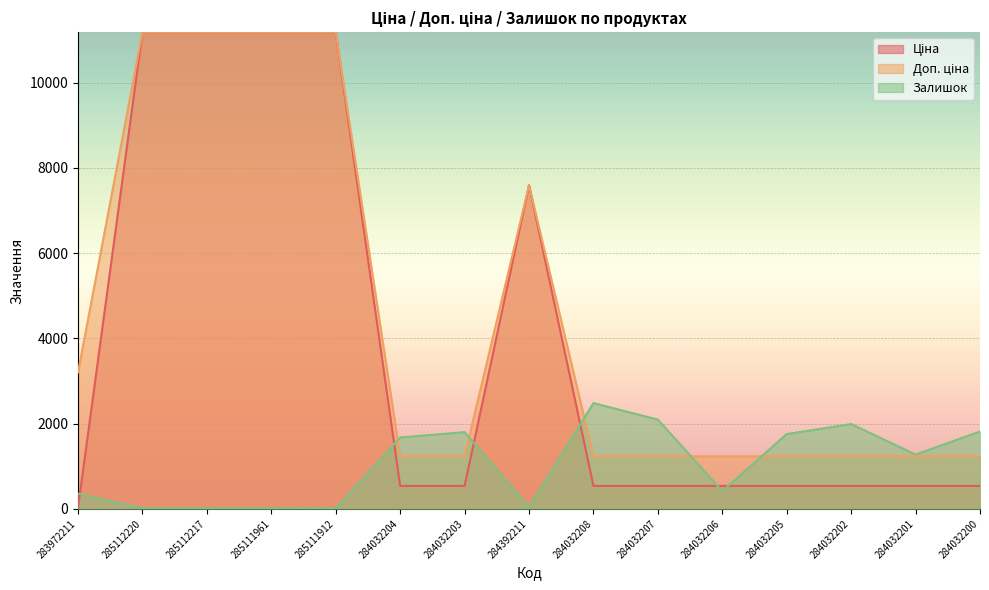

The Залишок series shows 30.8 at 284392211. True or false?

False